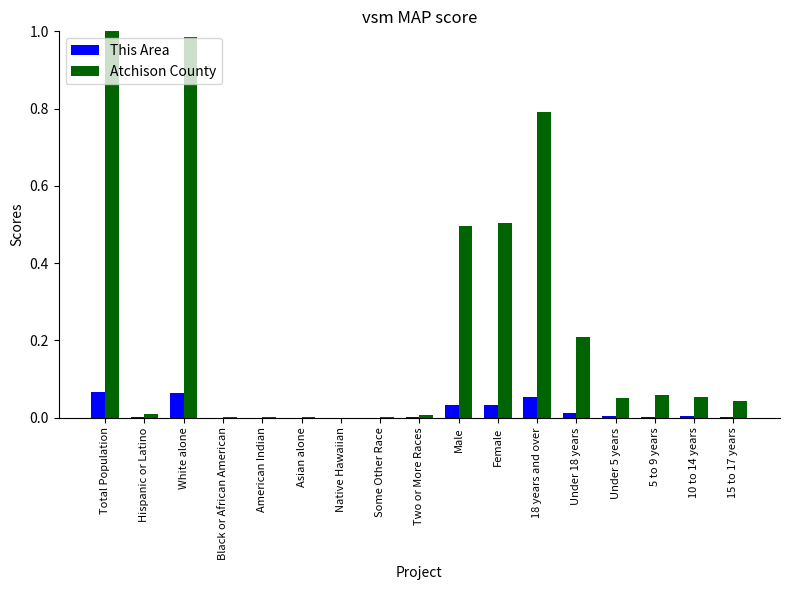

Is it true that Atchison County equals 0.2 at White alone?

False